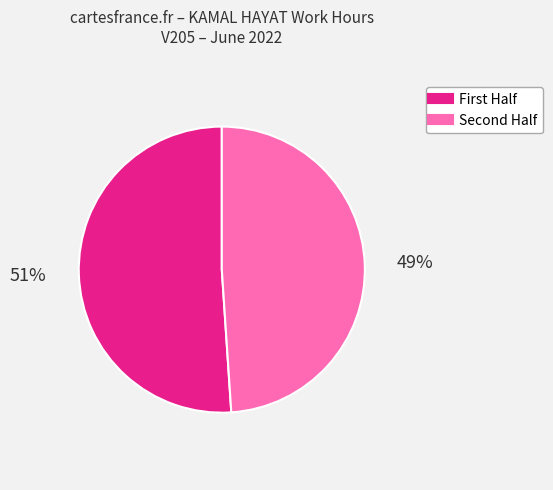

Is there a majority slice in this chart?

Yes